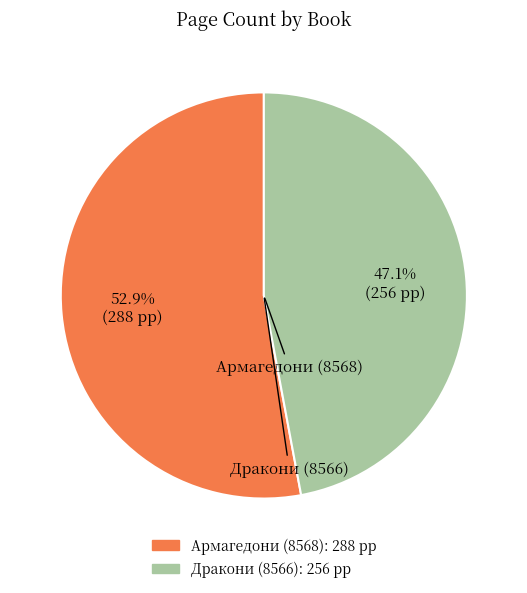

What is the largest slice in the pie chart?

Армагедони (8568)